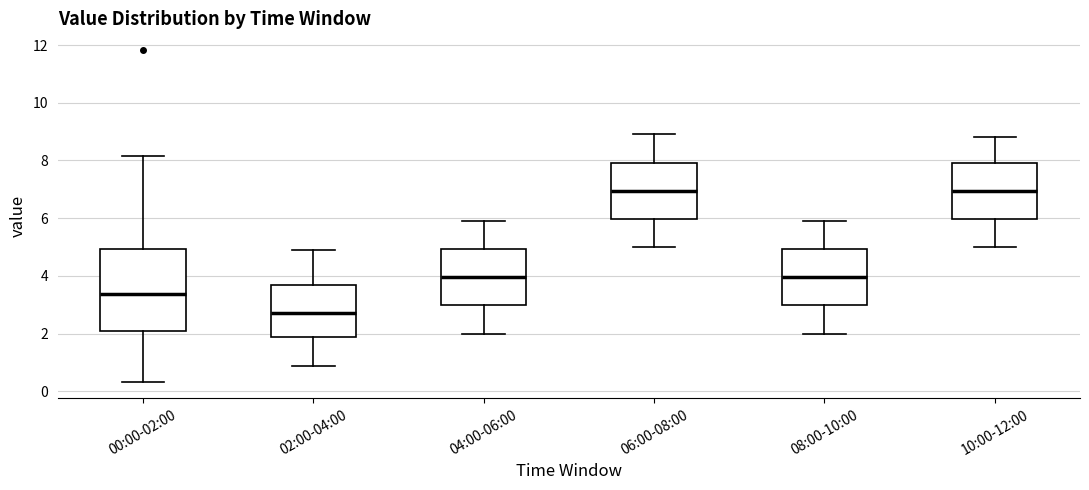

Reading left to right, read every box against the y-axis: the position of its median line, the range the box covers, and the ends of its whiskers. The values are not printed on the chart, so give them approximately, as read against the axis.

00:00-02:00: median 3.4, box 2.2 to 5.0, whiskers 0.4 to 8.2
02:00-04:00: median 2.8, box 1.8 to 3.6, whiskers 0.8 to 5.0
04:00-06:00: median 4.0, box 3.0 to 5.0, whiskers 2.0 to 6.0
06:00-08:00: median 7.0, box 6.0 to 8.0, whiskers 5.0 to 9.0
08:00-10:00: median 4.0, box 3.0 to 5.0, whiskers 2.0 to 6.0
10:00-12:00: median 7.0, box 6.0 to 8.0, whiskers 5.0 to 8.8